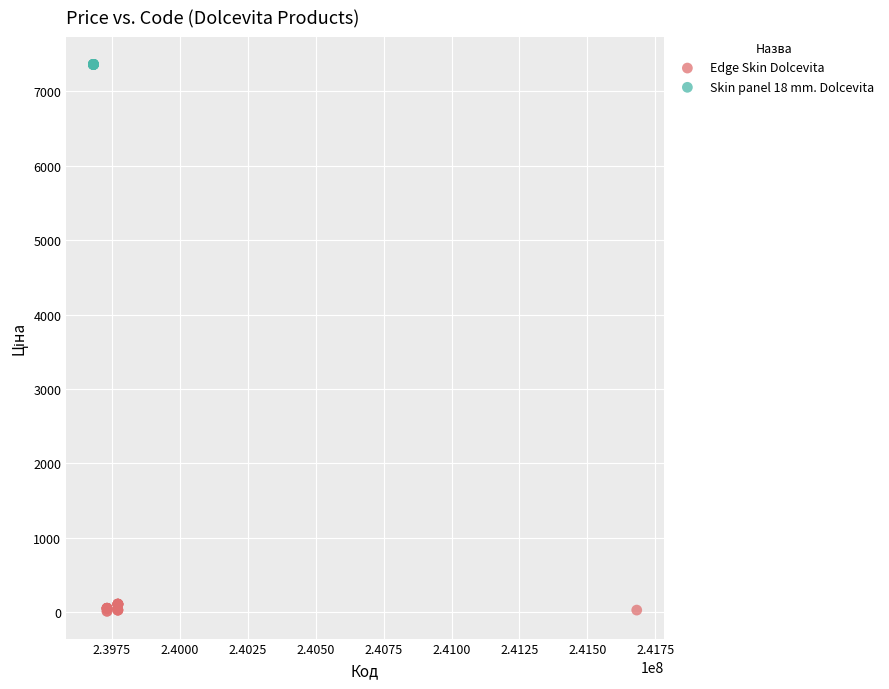

Which series reaches the minimum Y coordinate?

Edge Skin Dolcevita